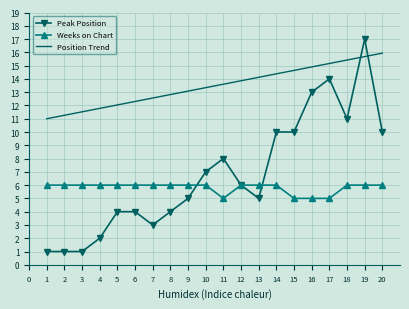

The value of Peak Position at 14 is 10.0. True or false?

True